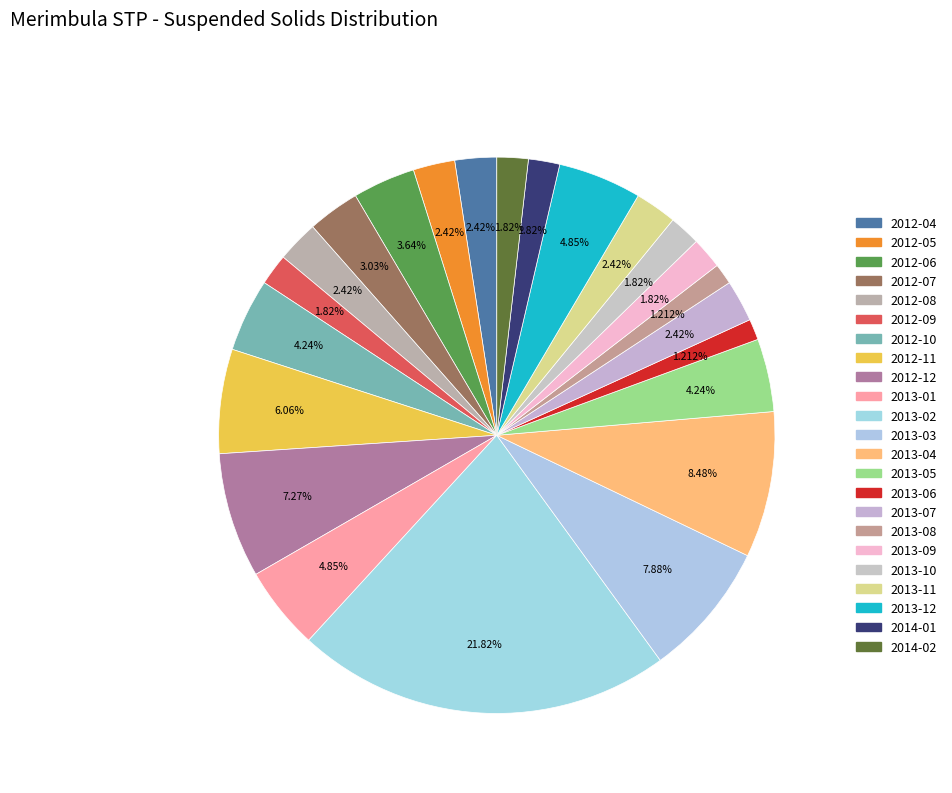

Which category has the biggest portion of the pie?

2013-02